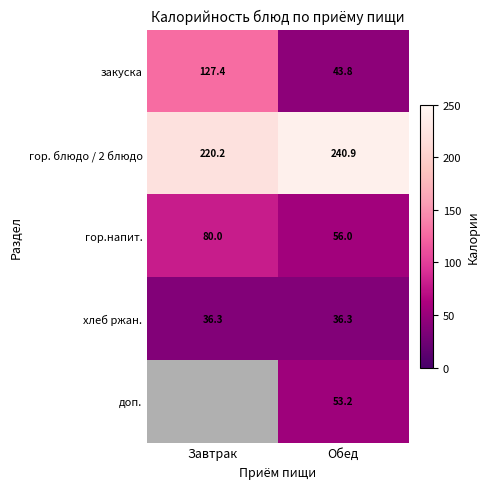

At how many categories does at least one series exceed 64?

2